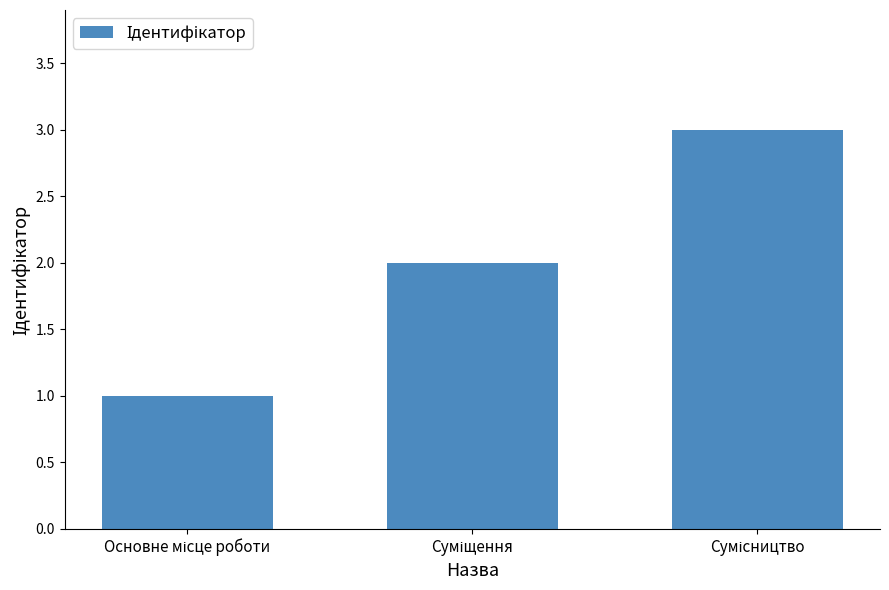

Reading left to right, extract all data points from this chart.

1	2	3